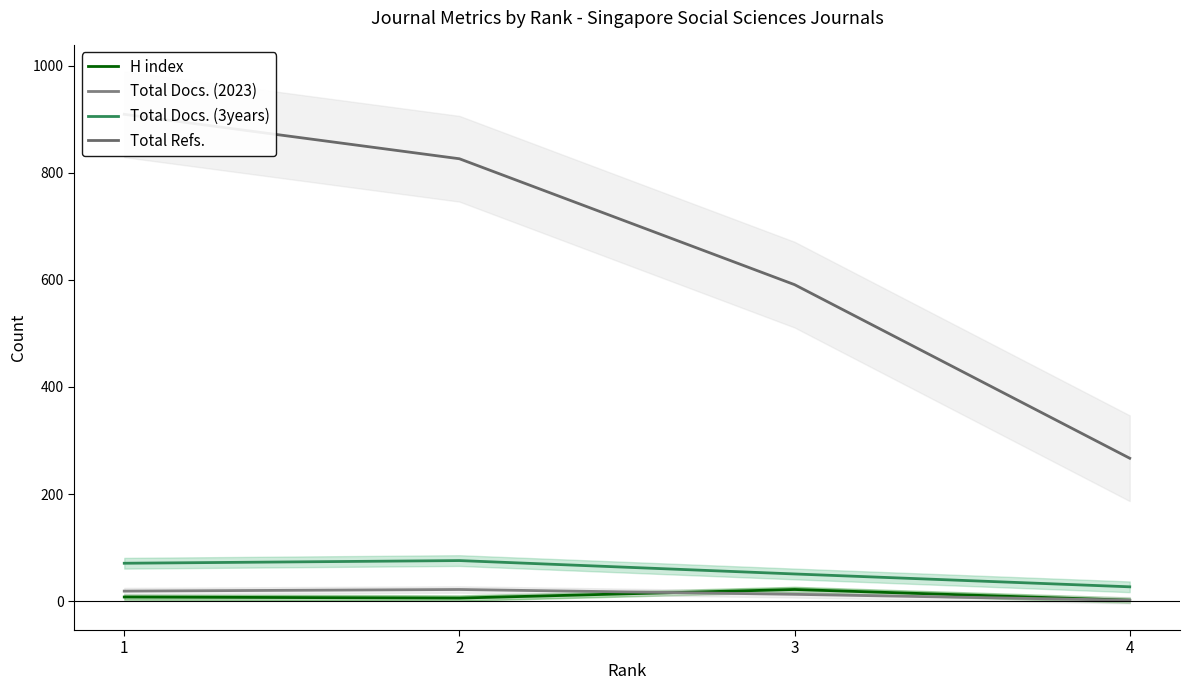

Reading right to left, extract all data points from this chart.

H index: 4=2	3=22	2=6	1=8
Total Docs. (2023): 4=2	3=13	2=22	1=19
Total Docs. (3years): 4=27	3=51	2=76	1=71
Total Refs.: 4=267	3=591	2=826	1=909